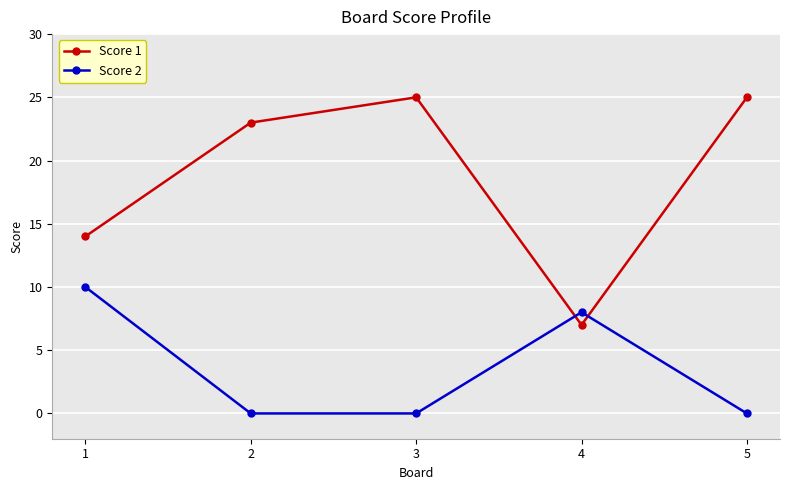

What is the approximate value of Score 1 at 4?

7